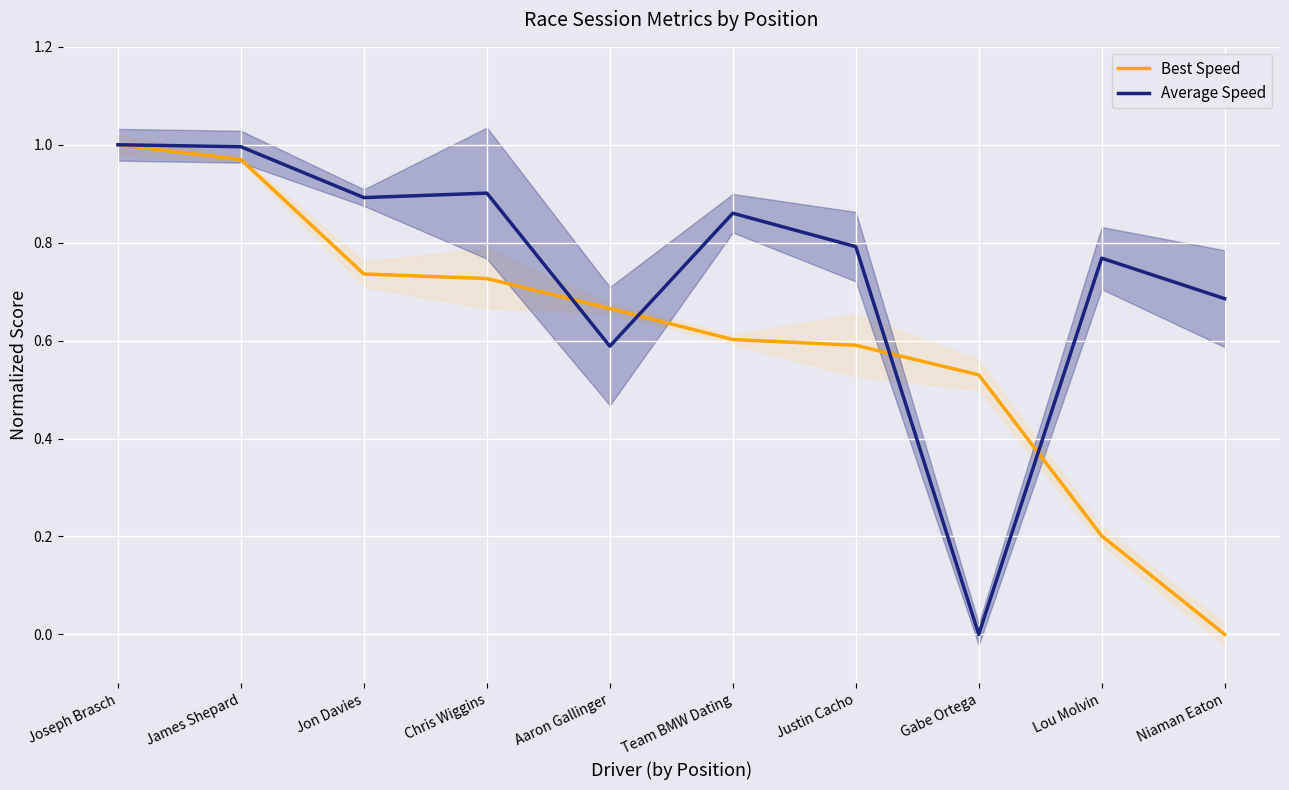

What is the value of the Best Speed point at the 6th from the left?

0.6